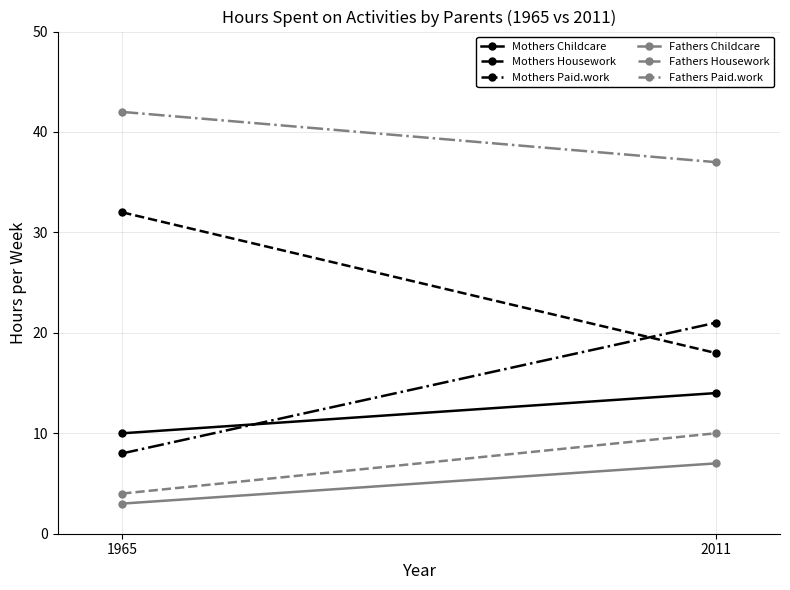

Which series has the largest total across all categories?

Fathers Paid.work